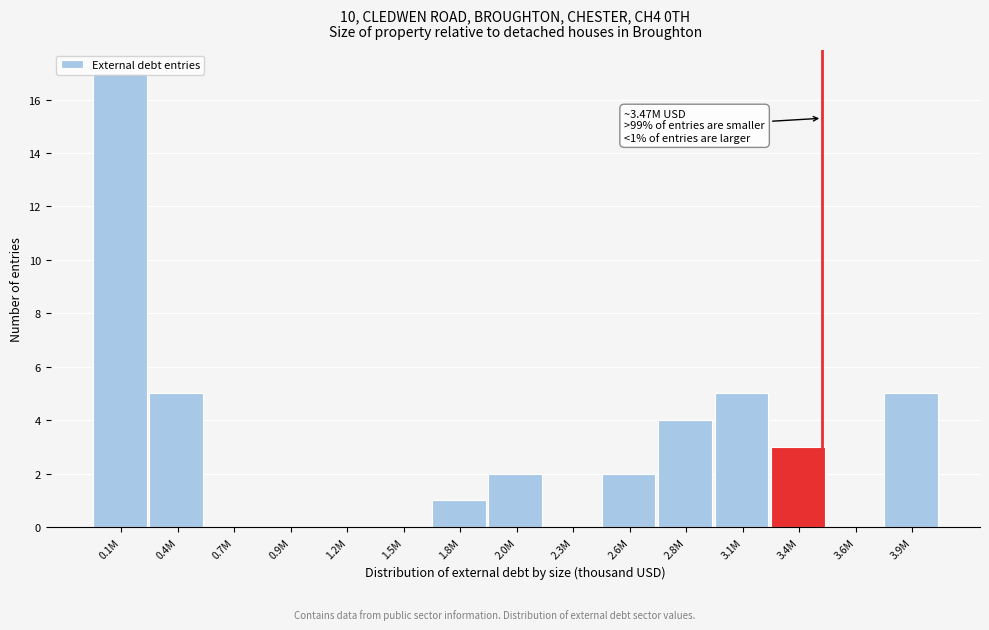

The chart shows a value of 10 at 0.7M. True or false?

False